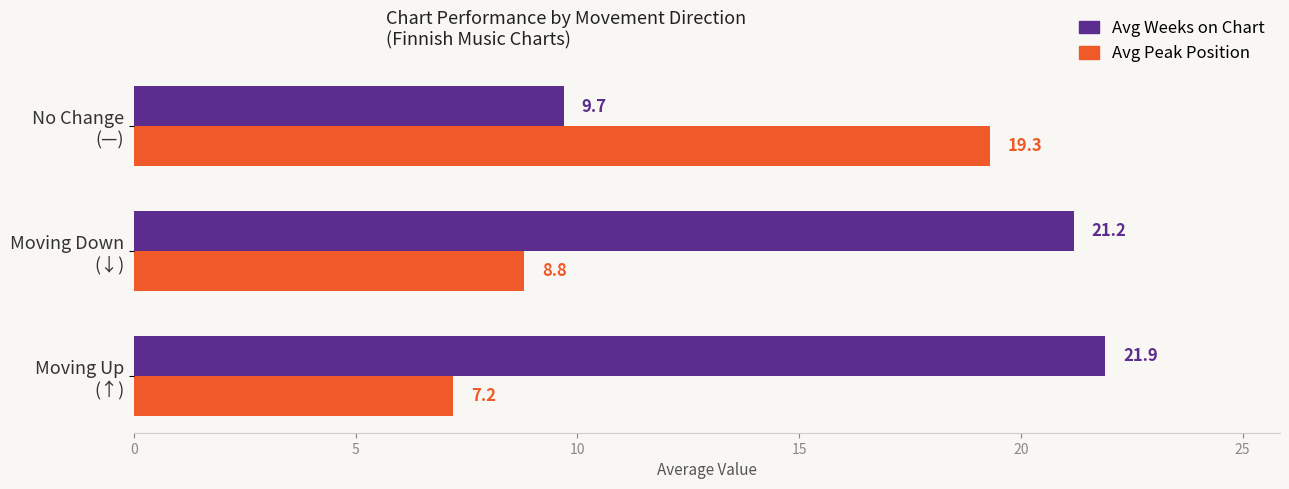

What is the maximum value shown in the chart?

21.9